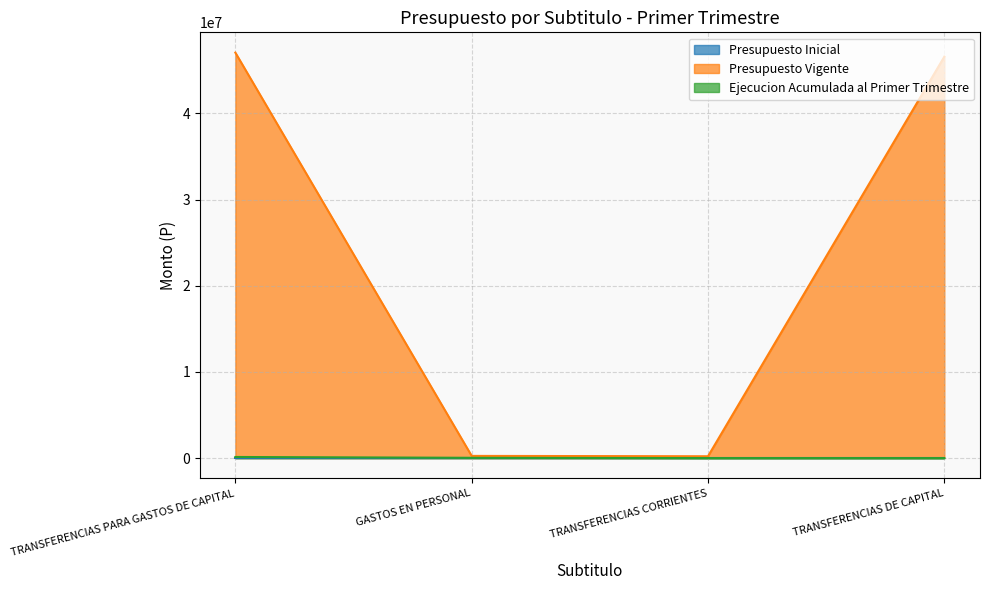

What is the difference between the maximum and minimum values in the Presupuesto Vigente series?

46842627